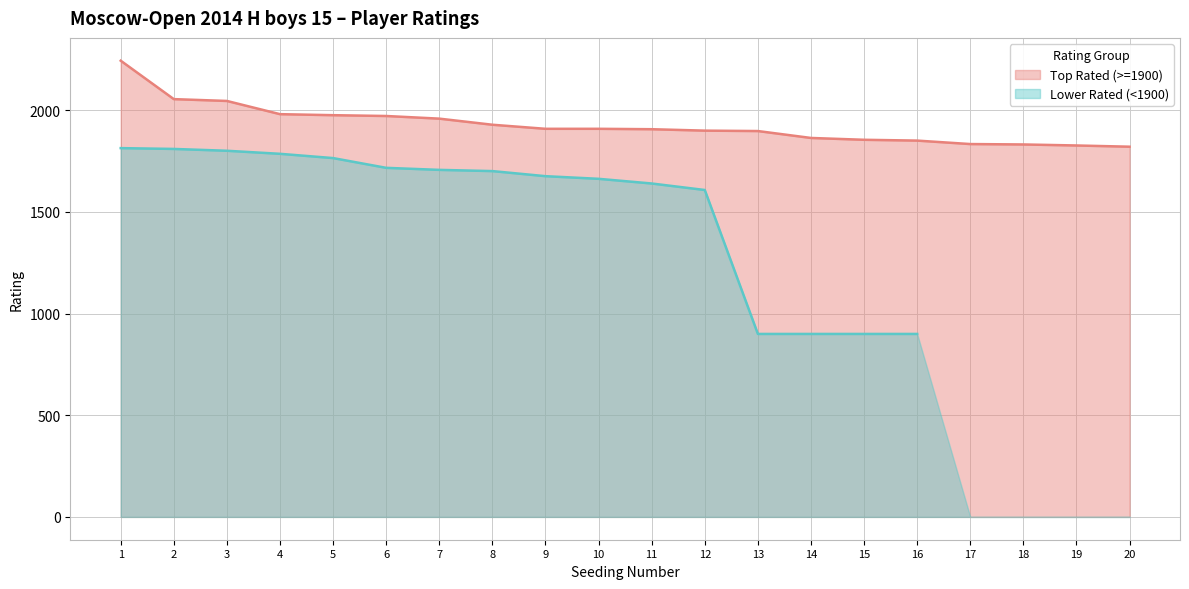

Rank the categories by value from lowest to highest.

20, 19, 18, 17, 16, 15, 14, 13, 12, 11, 9, 10, 8, 7, 6, 5, 4, 3, 2, 1